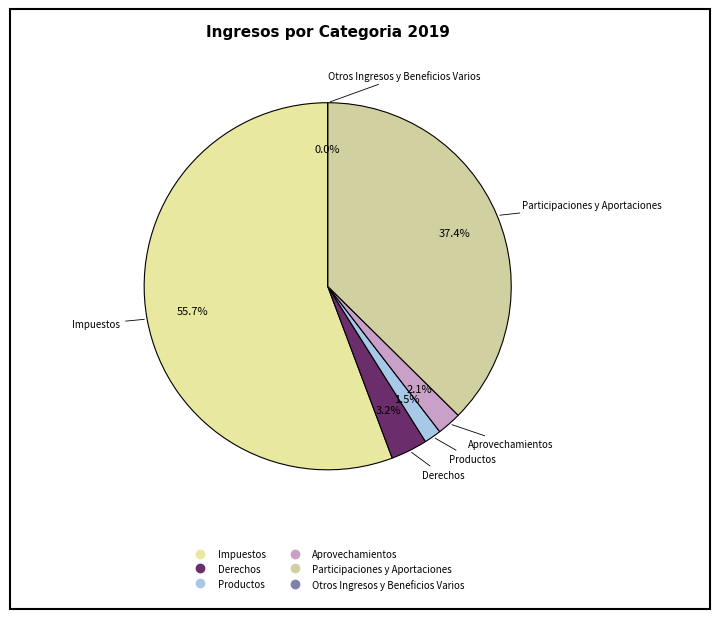

What is the ratio of the value at Derechos to the value at Otros Ingresos y Beneficios Varios?

1279983.3